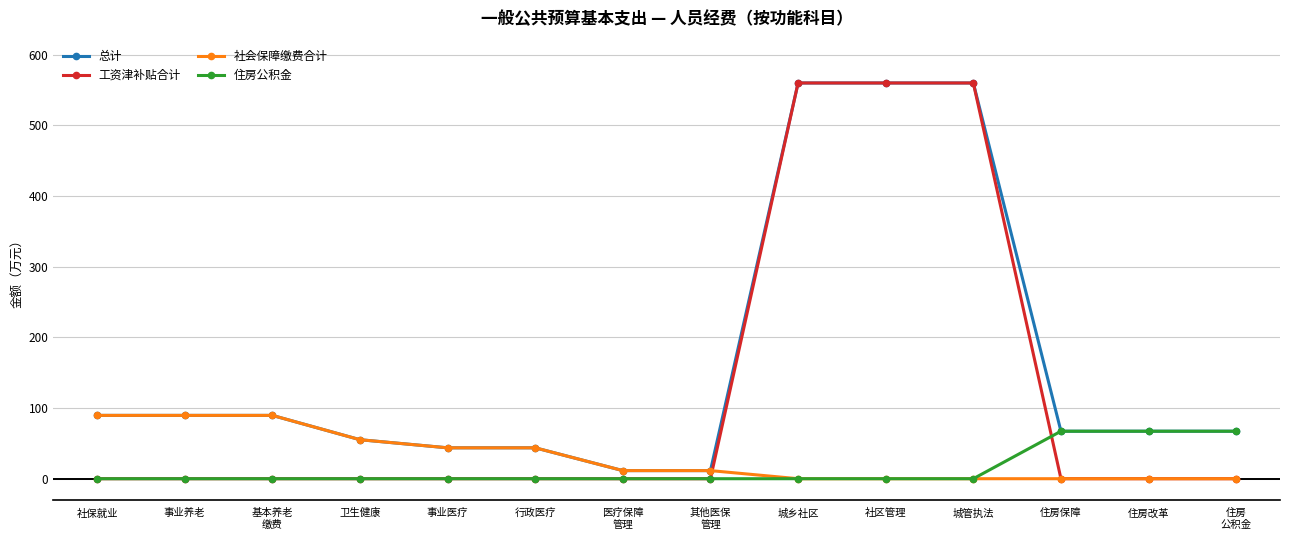

What is the maximum value shown in the chart?

560.1